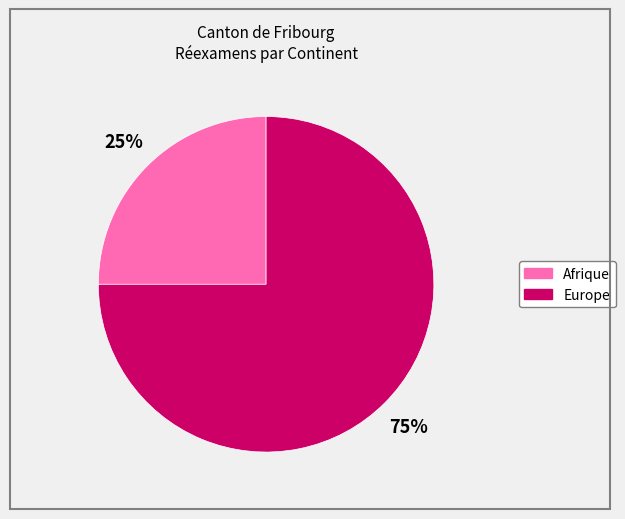

Is it true that Afrique is 31% of the pie?

False